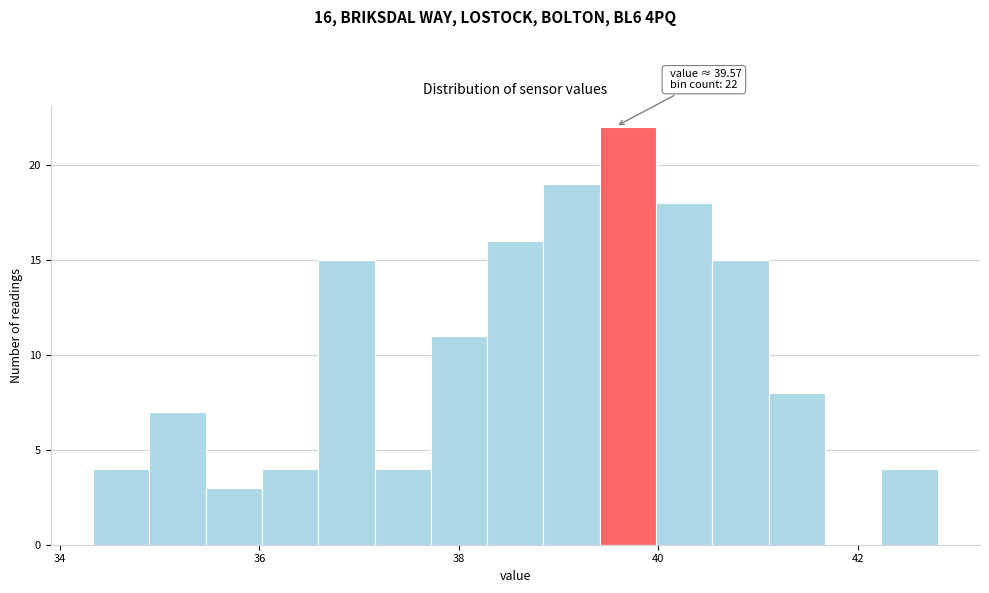

Read against the x-axis, roughly where is the centre of the tallest bar?

39.6